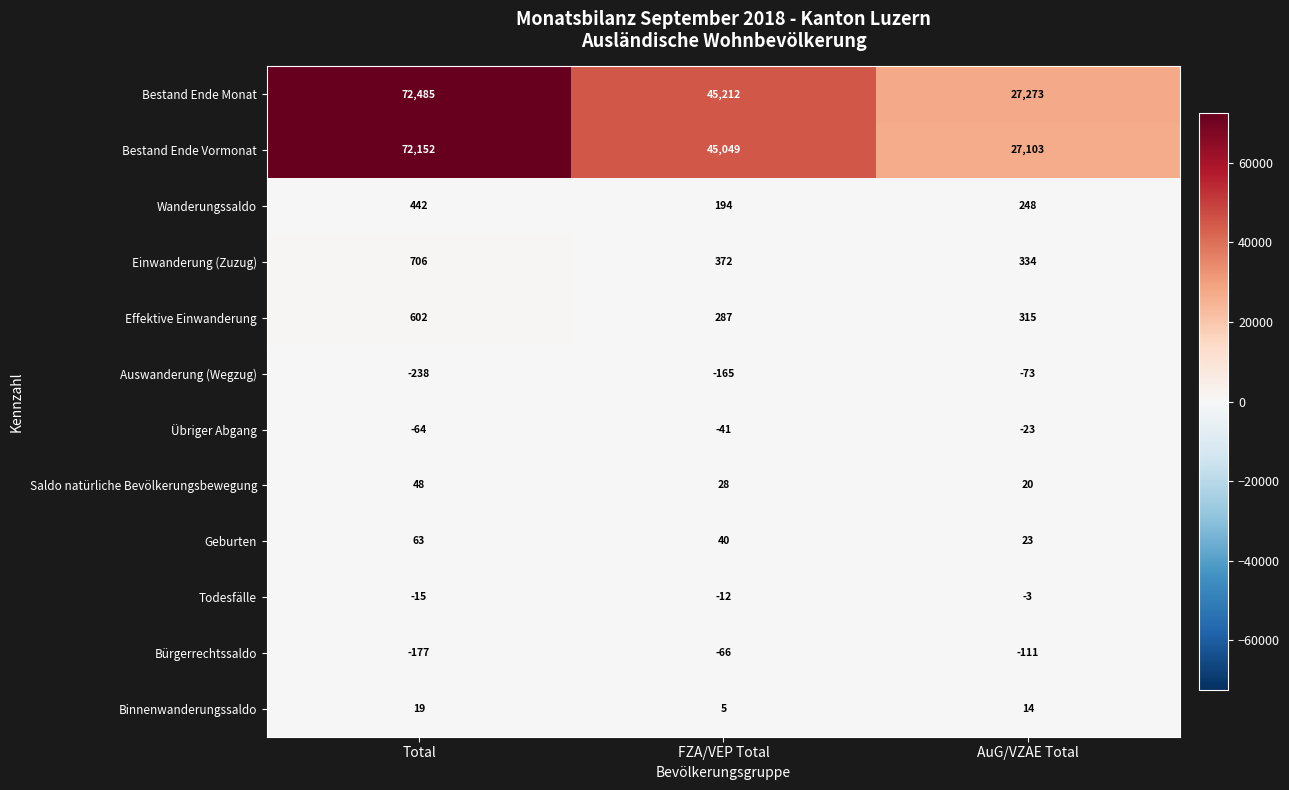

What is the difference between the Wanderungssaldo values at FZA/VEP Total and Total?

248